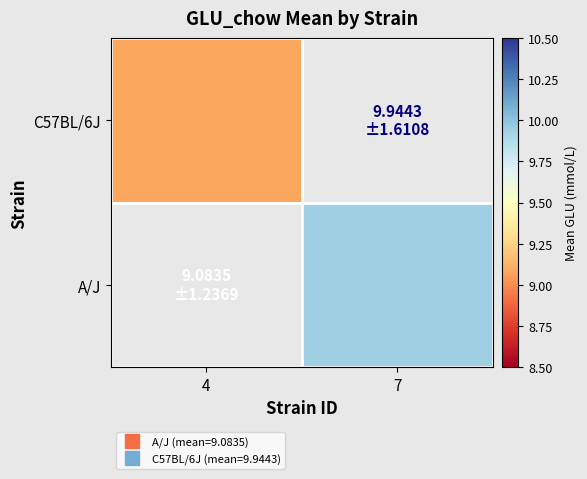

Which category has the highest value across all series?

7